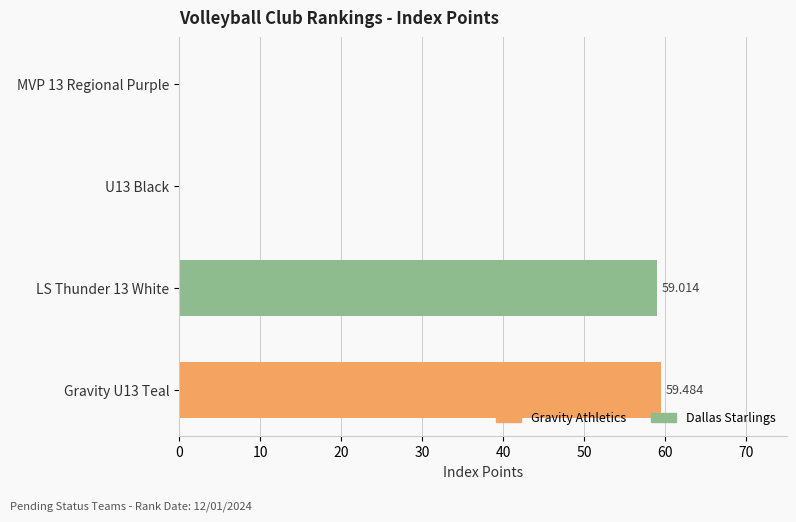

What is the difference between the second highest and second lowest values?

59.0